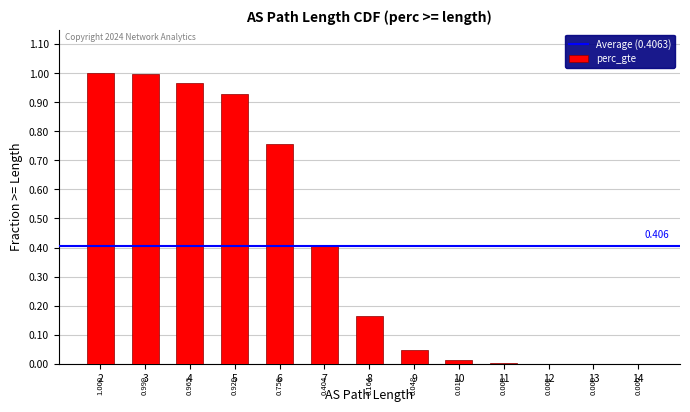

Count the number of categories in the chart.

13